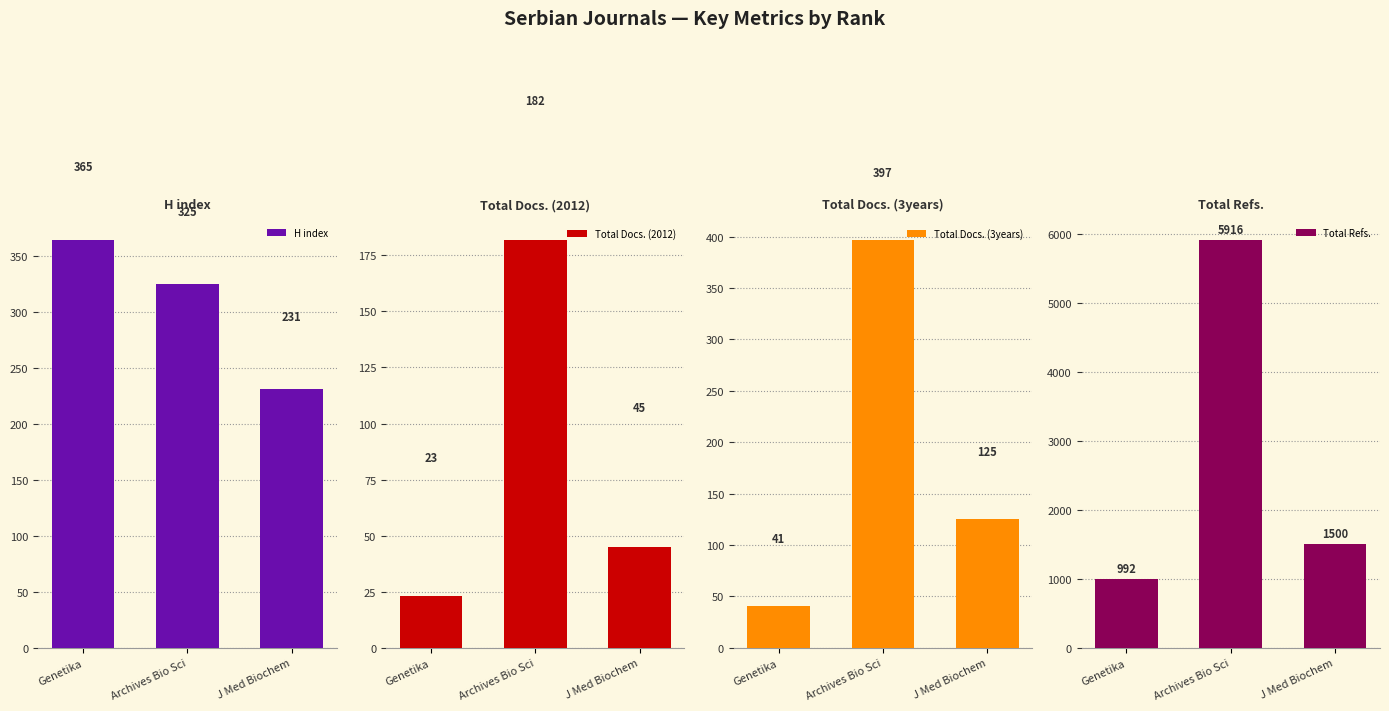

How many categories are shown in the chart?

3